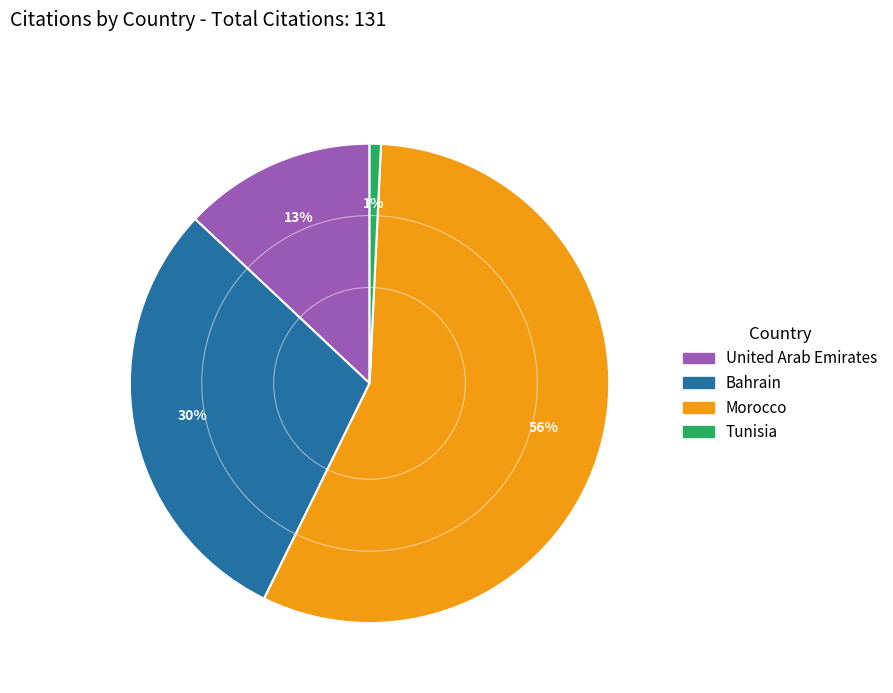

To the nearest percent, what is the average slice percentage?

25%